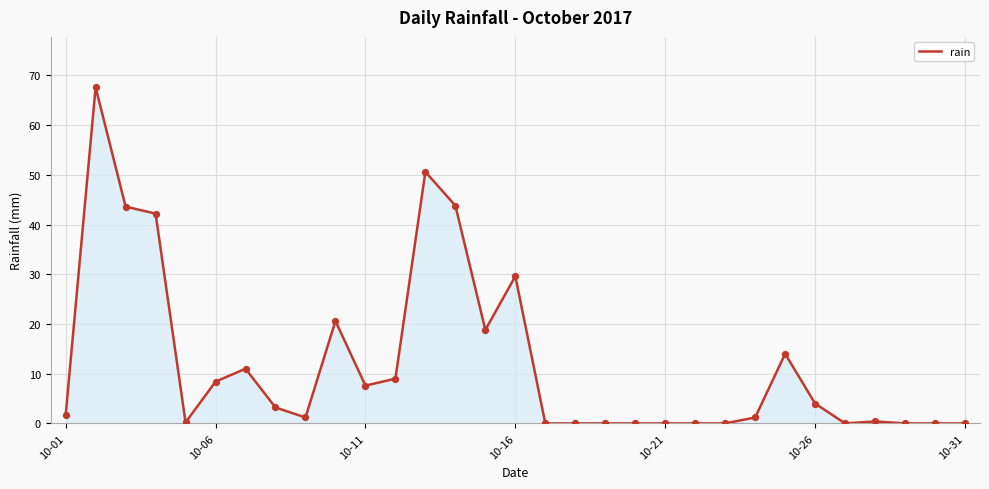

What is the maximum value shown in the chart?

67.6